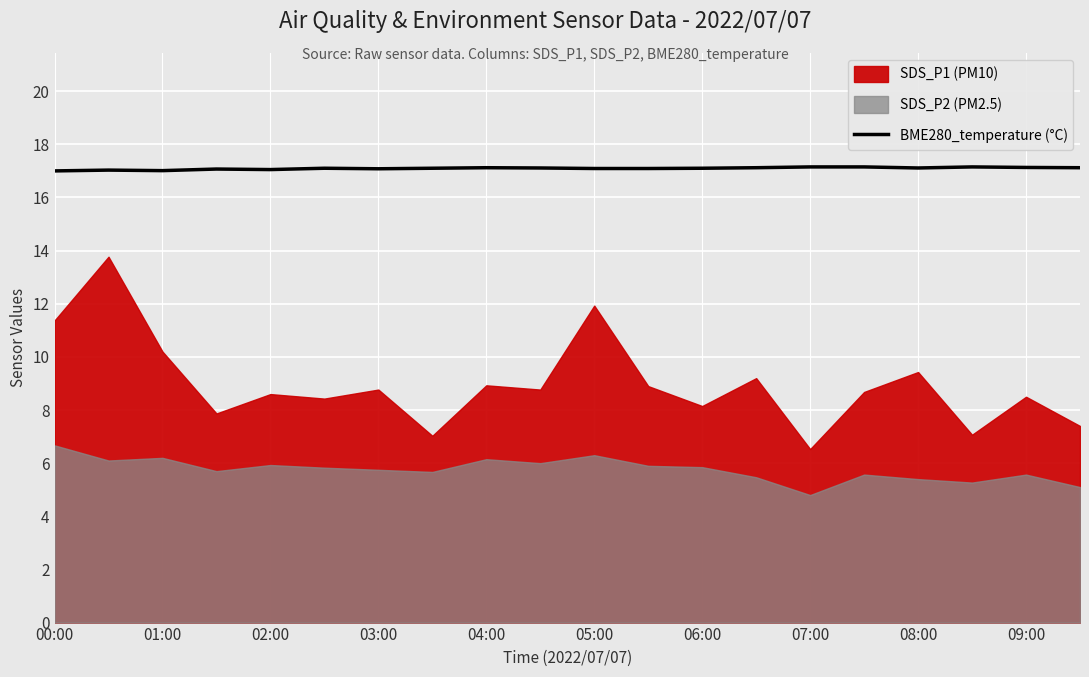

What is the lowest value of the BME280_temperature (°C) series?

17.0